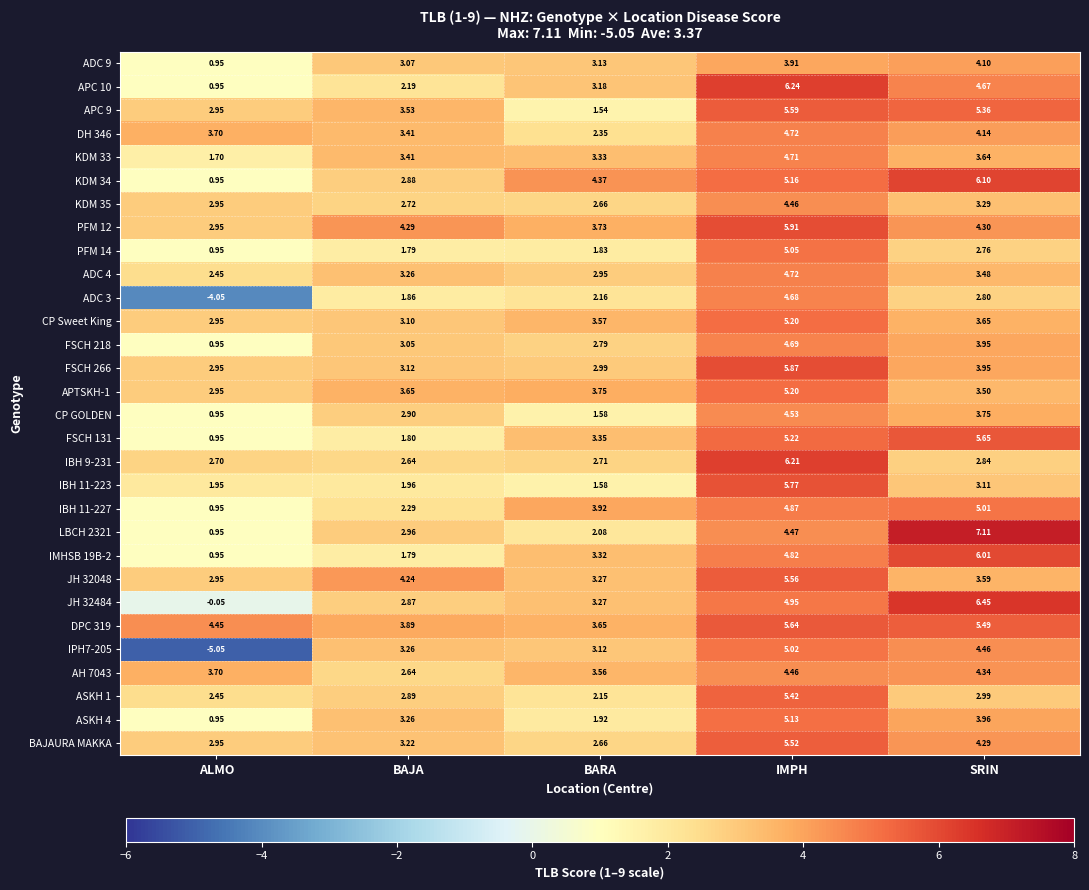

At which label is DPC 319 closest to 4?

BAJA